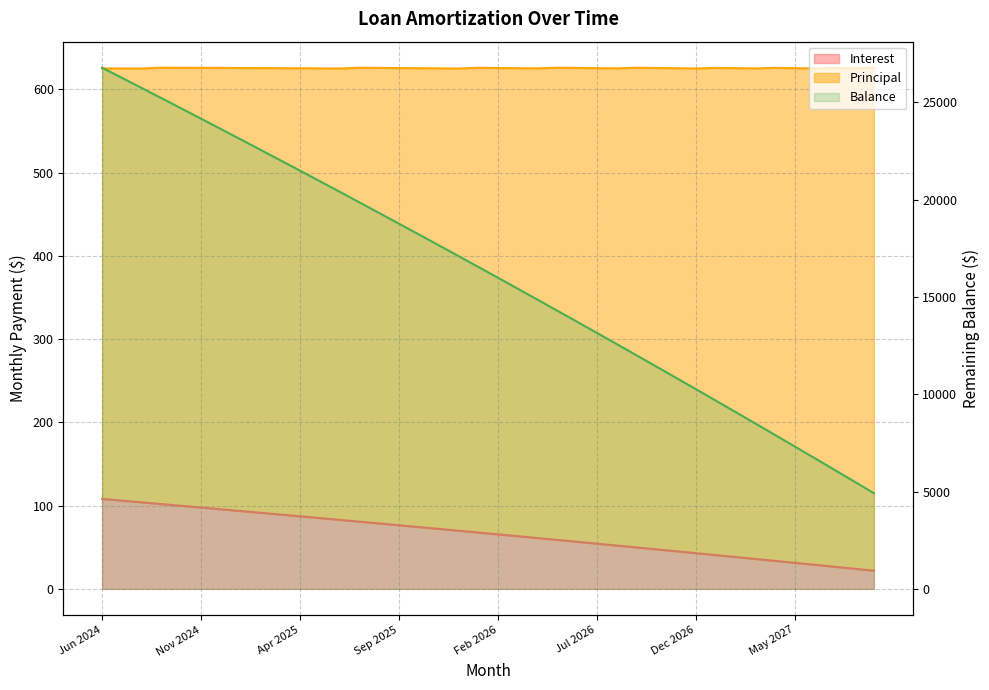

Approximately how many times larger is the value at 13 compared to 25?

1.5